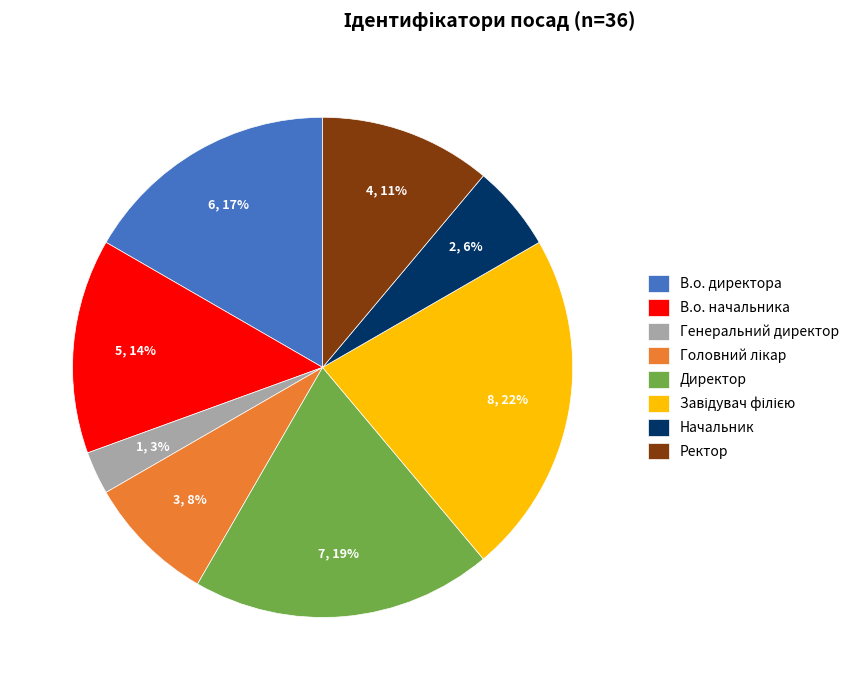

Which category has the smallest portion of the pie?

Генеральний директор